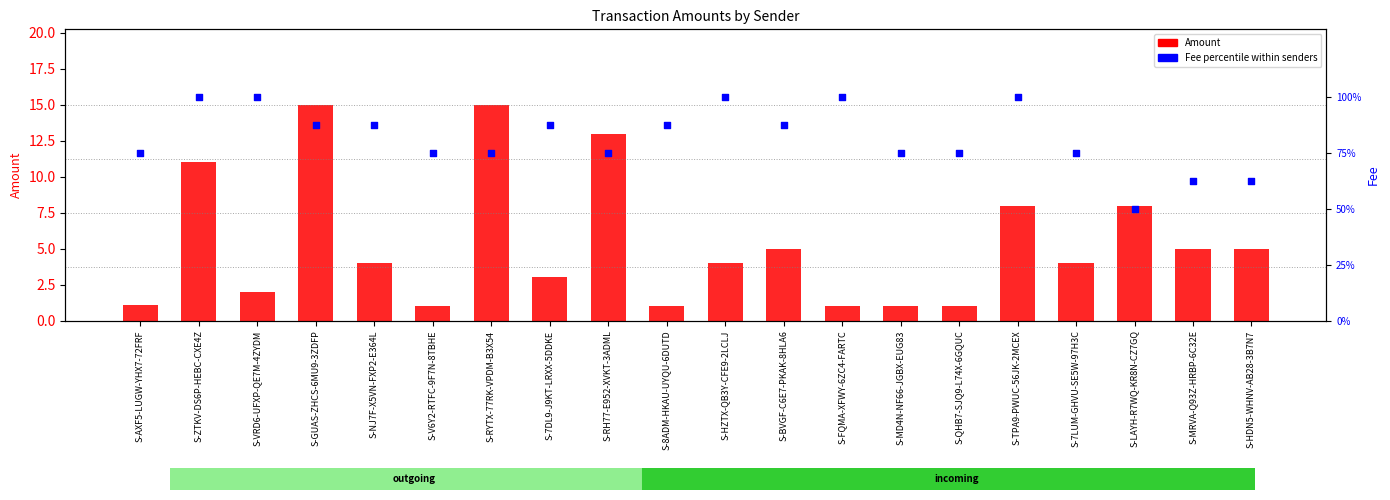

Which series has the widest spread of Y values?

Fee (percentile)